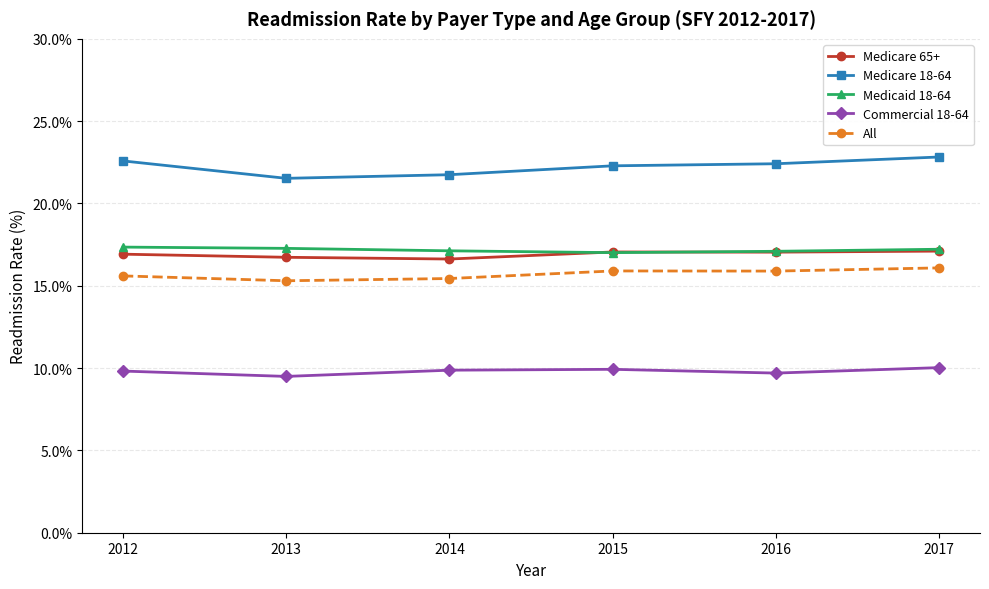

What is the value of the Medicare 65+ point at the 6th from the left?

17.1